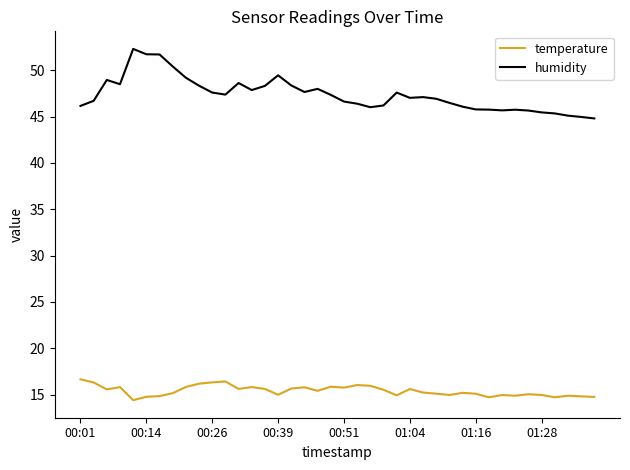

True or false: temperature and humidity cross at least once.

False